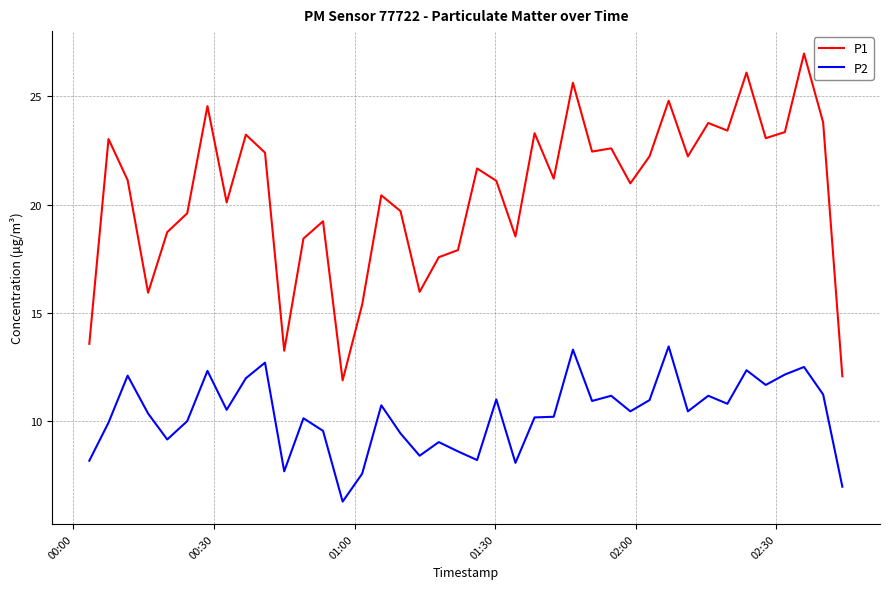

What are all the series names shown in the legend?

P1, P2